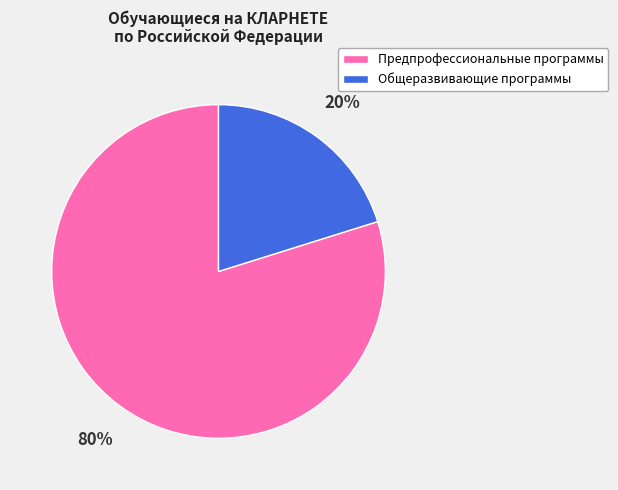

How many slices are in this pie chart?

2